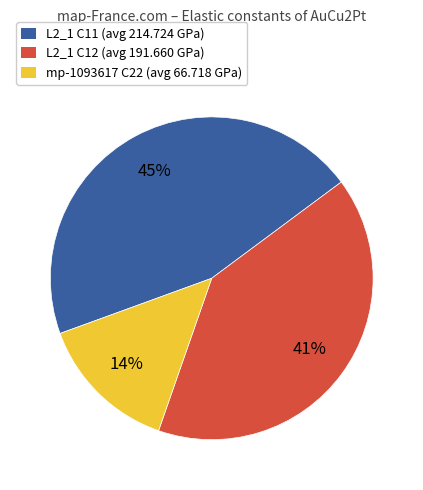

To the nearest percent, what portion does mp-1093617 C22 (avg 66.718 GPa) represent?

14%